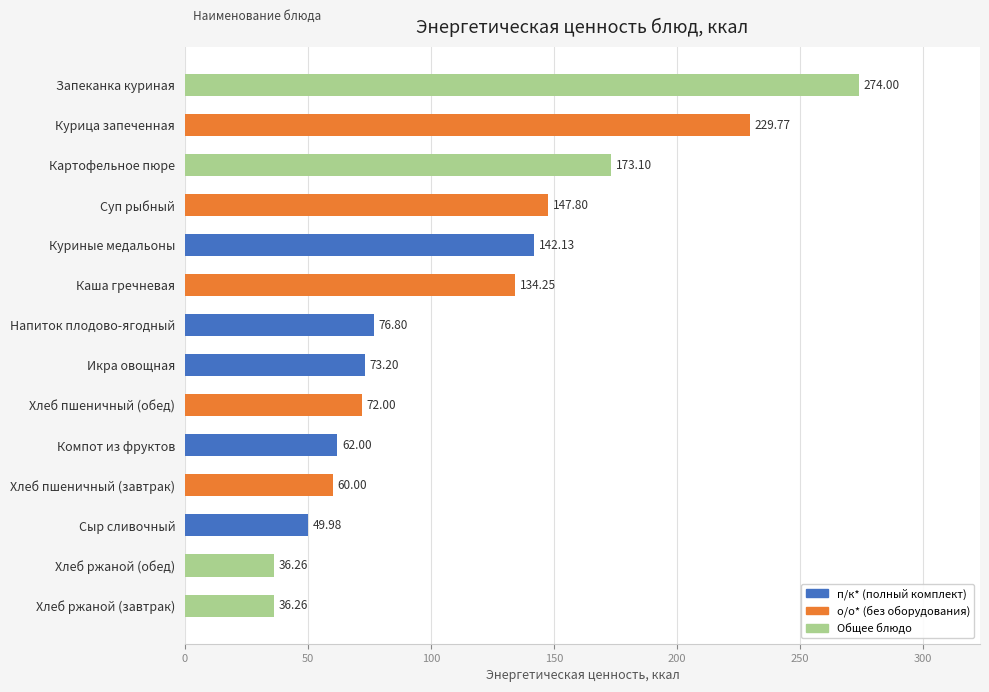

At which label is the value closest to 155?

Суп рыбный